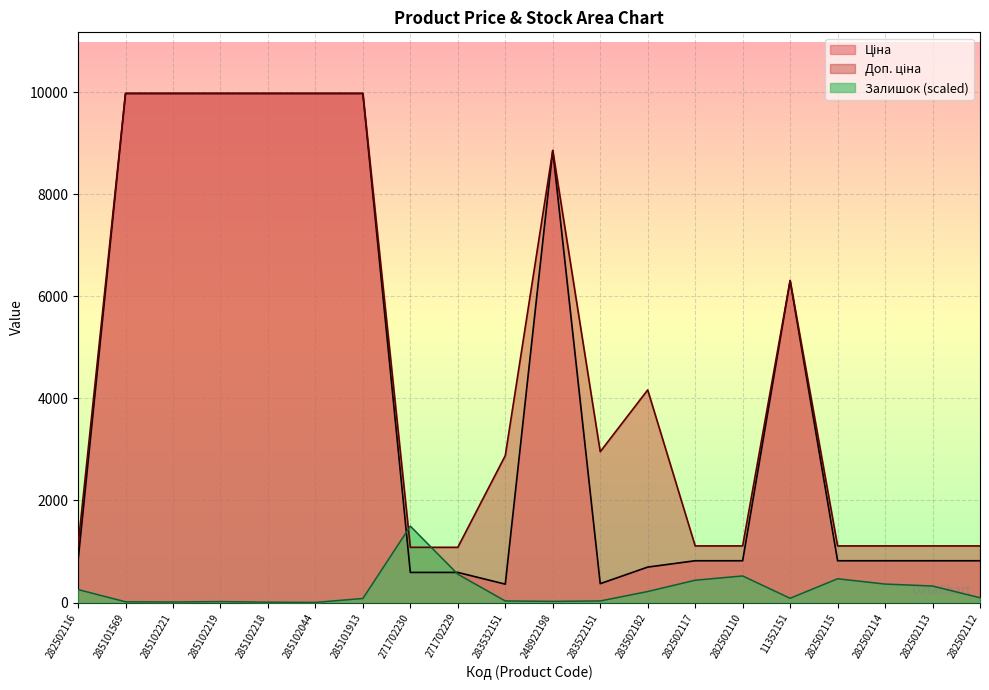

At how many categories does at least one series exceed 874?

20